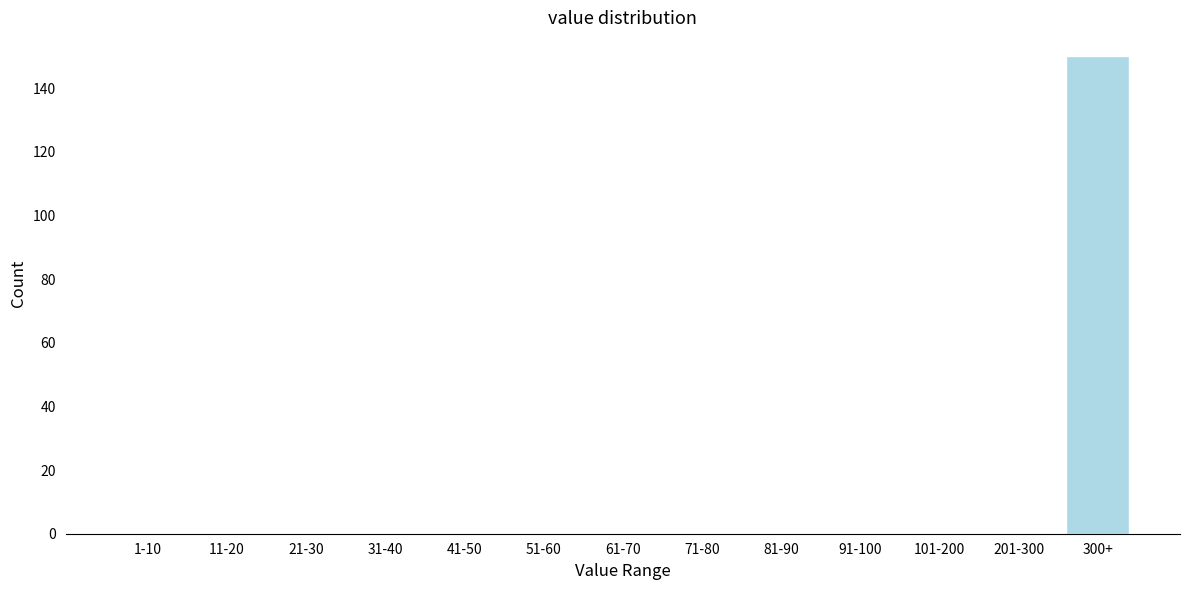

Reading right to left, transcribe all the data shown in this chart.

300+=150	201-300=0	101-200=0	91-100=0	81-90=0	71-80=0	61-70=0	51-60=0	41-50=0	31-40=0	21-30=0	11-20=0	1-10=0